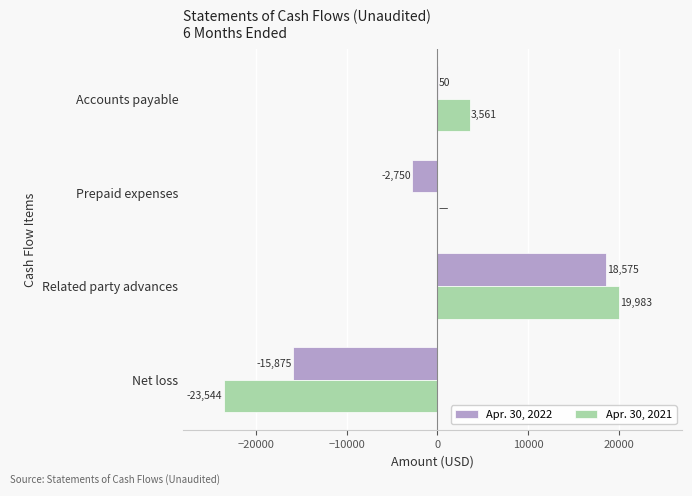

The Apr. 30, 2022 series shows 50 at Accounts payable. True or false?

True